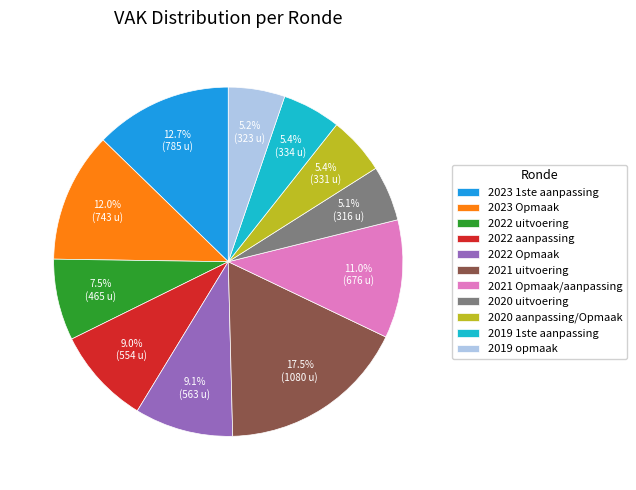

Which has a higher value, 2019 1ste aanpassing or 2023 1ste aanpassing?

2023 1ste aanpassing